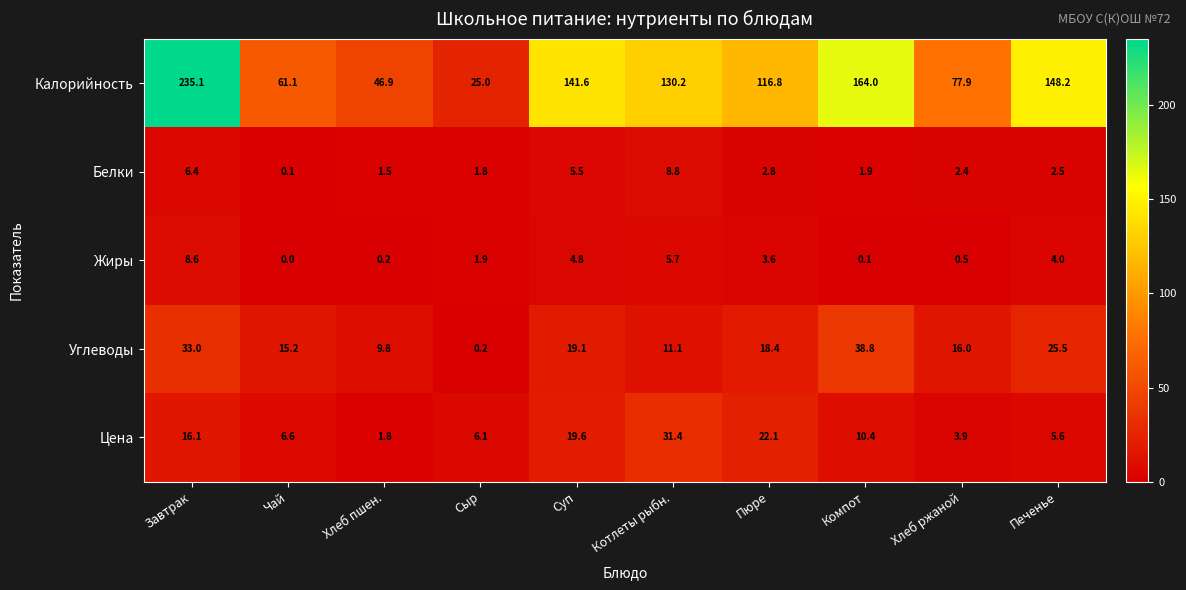

Where does the Жиры series first go above 3?

Завтрак